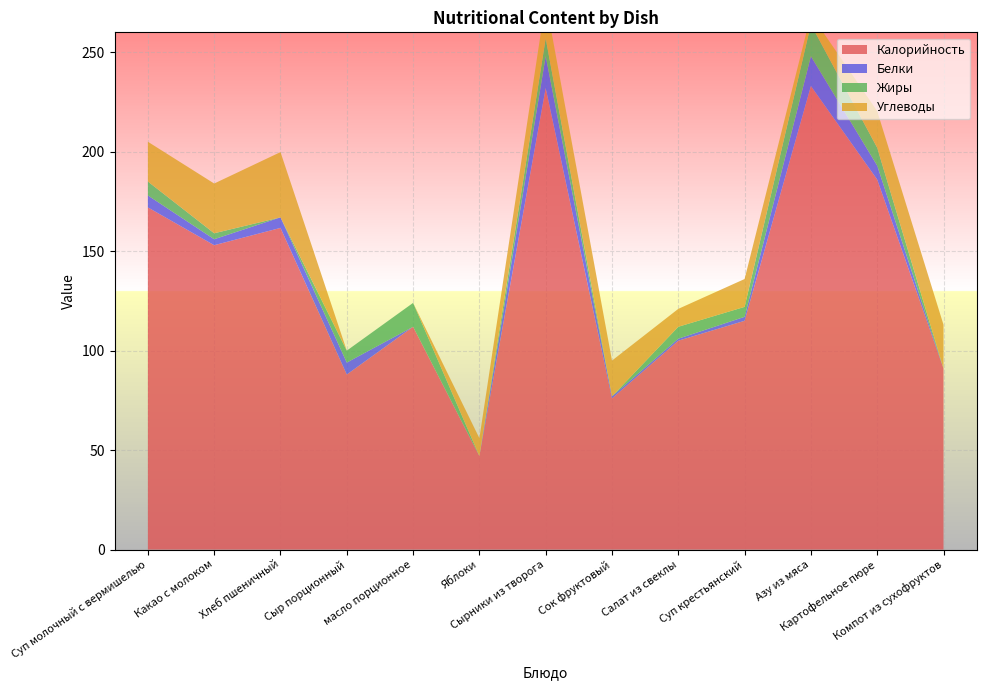

Reading left to right, extract all data points from this chart.

Калорийность: 172.0	153.0	161.7	88.0	112.0	47.0	232.0	76.0	105.0	115.0	233.0	186.0	91.0
Белки: 6.0	3.0	5.3	6.0	0.0	0.0	16.0	1.0	1.0	2.0	15.0	7.0	0.0
Жиры: 7.0	3.0	0.0	6.0	12.0	0.0	9.0	0.0	6.0	5.0	16.0	9.0	0.0
Углеводы: 20.0	25.0	32.8	0.0	0.0	9.0	19.0	18.0	9.0	14.0	5.0	18.4	22.0